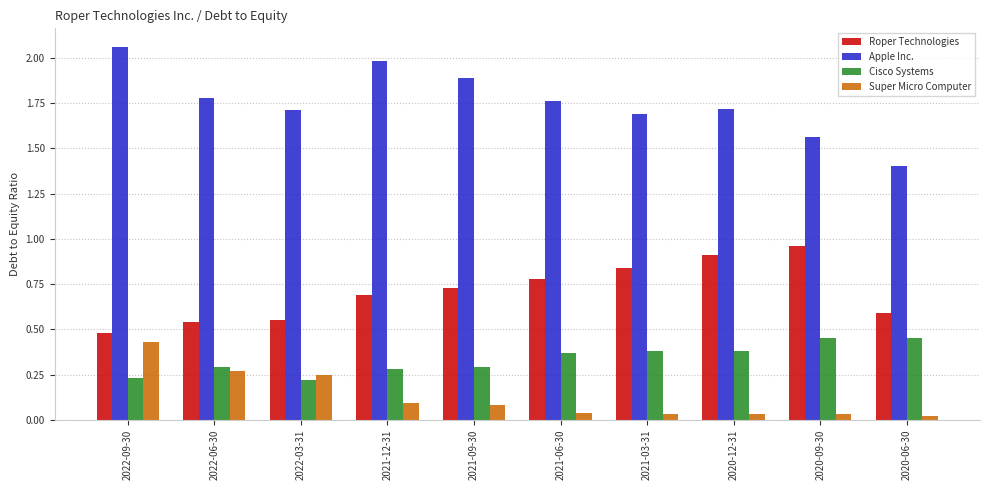

The value of Apple Inc. at 2020-12-31 is 0.9. True or false?

False